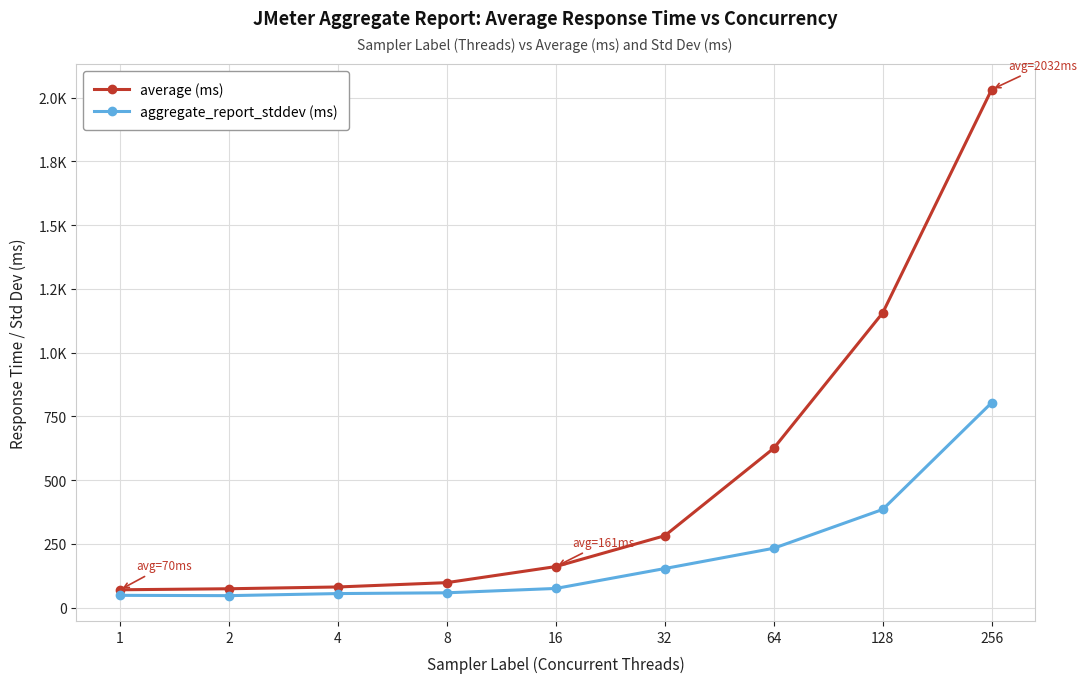

What are all the series names shown in the legend?

average (ms), aggregate_report_stddev (ms)